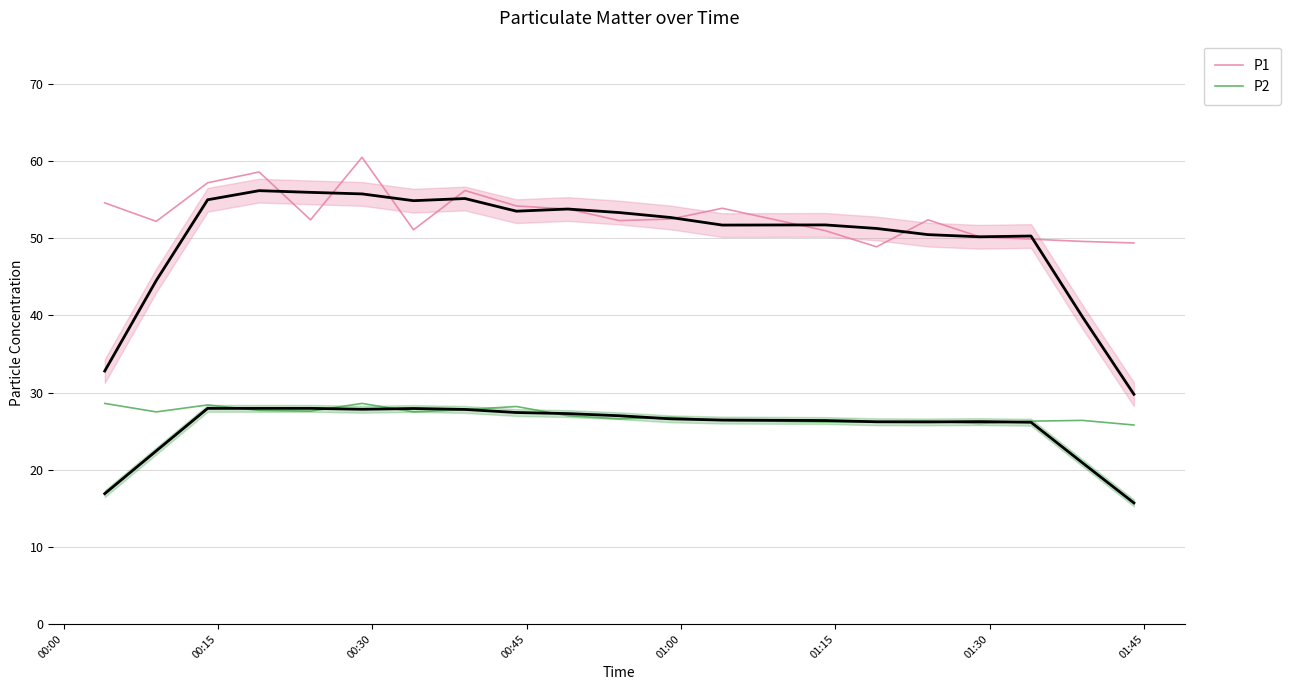

List the series in order of their peak value, highest first.

P1, P2